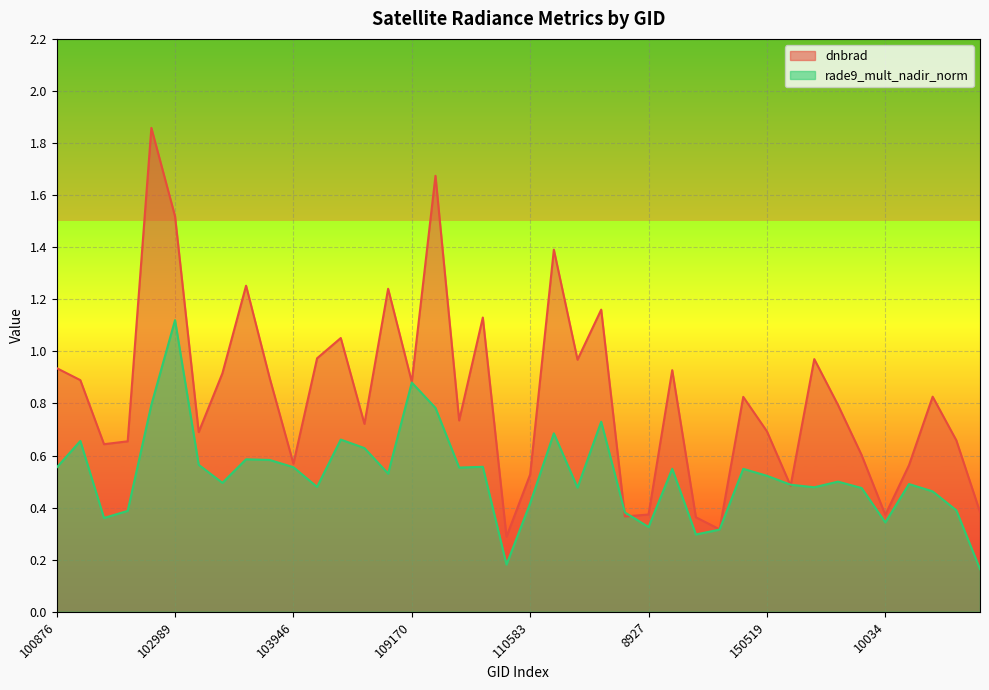

Which series has the largest total across all categories?

dnbrad